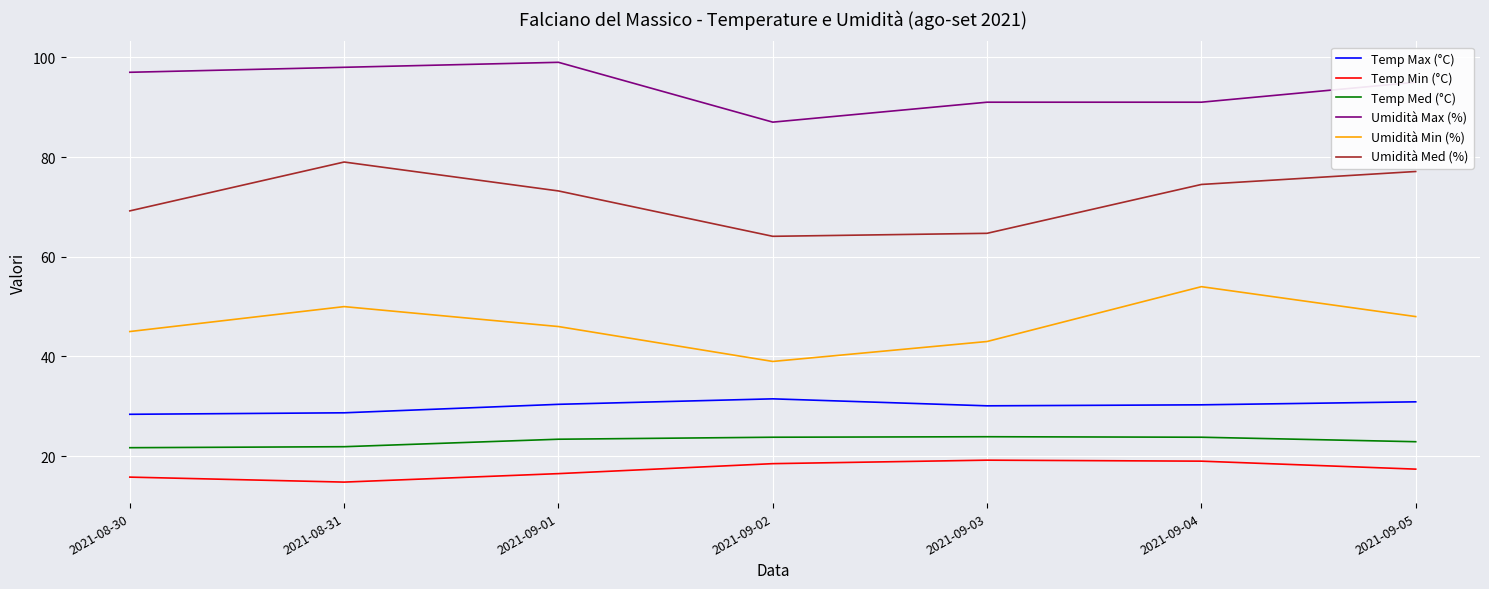

True or false: Umidità Med (%) and Umidità Min (%) intersect in this chart.

False